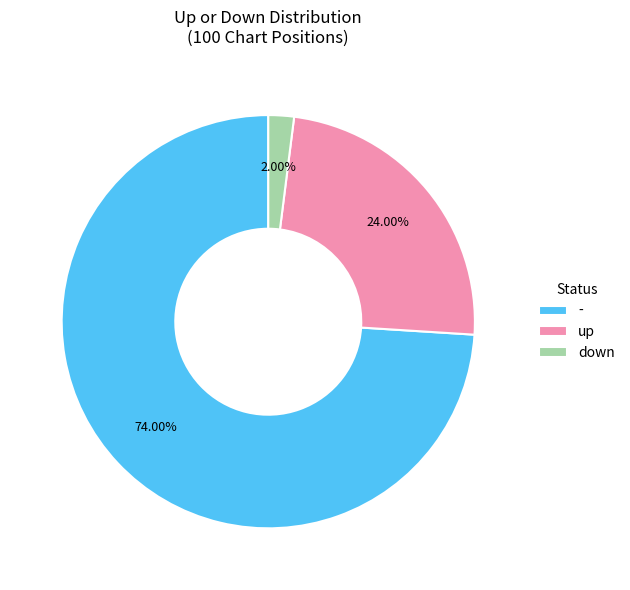

To the nearest percent, what is the combined percentage of - and up?

98%